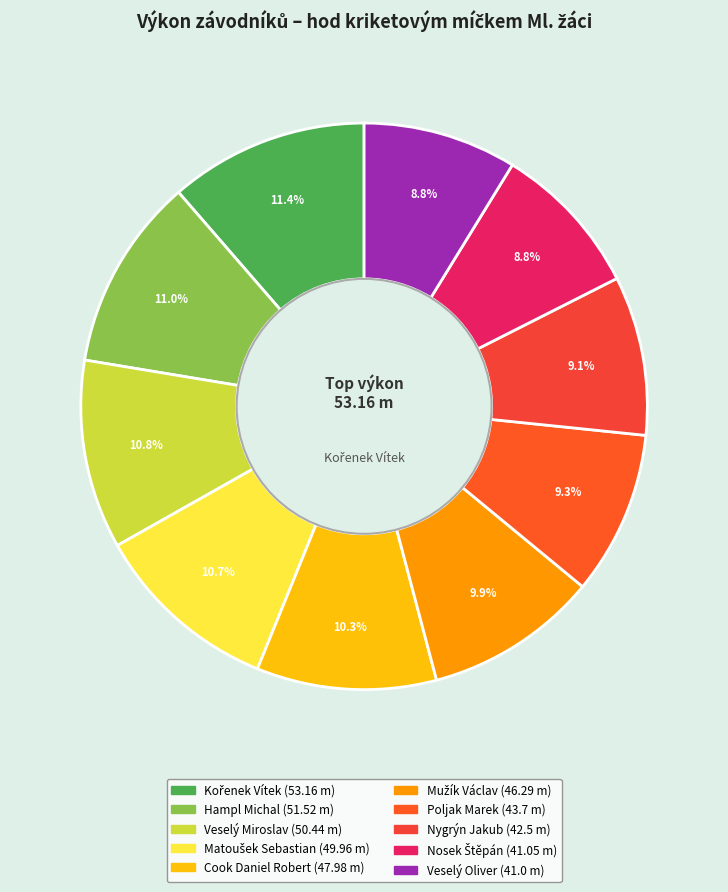

Is Nygrýn Jakub the majority of the pie?

No